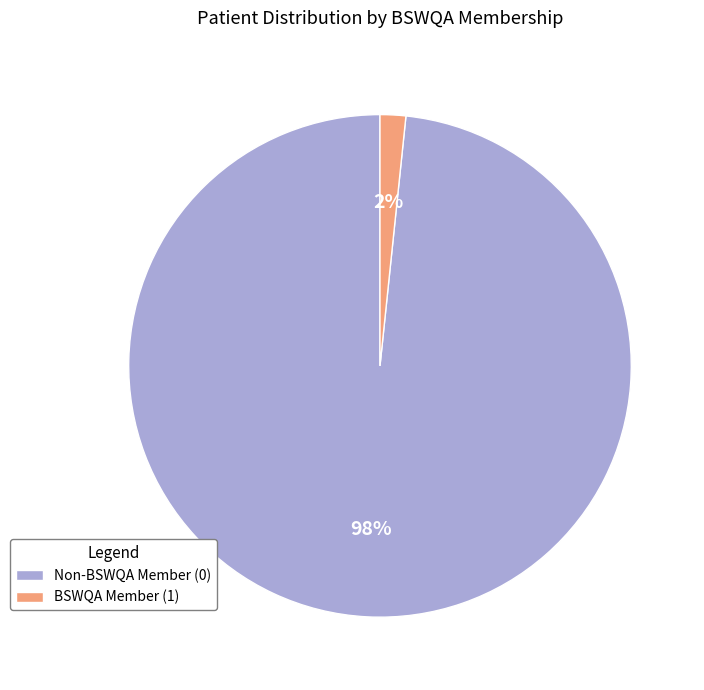

How many segments does this pie chart have?

2